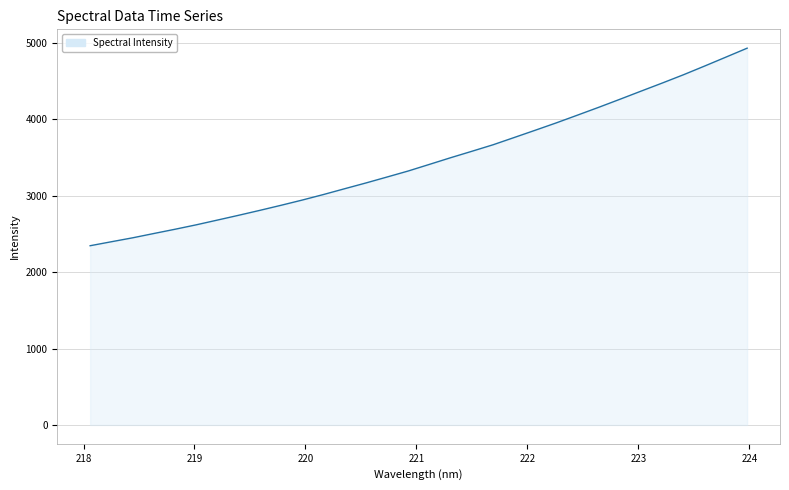

What is the maximum value shown in the chart?

4933.2